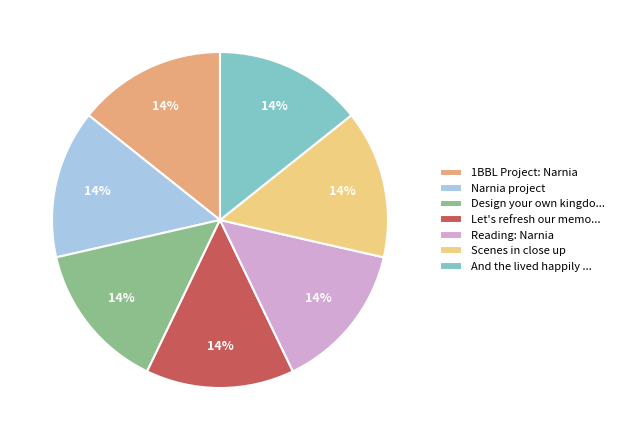

To the nearest percent, what percentage of the pie is Scenes in close up?

14%